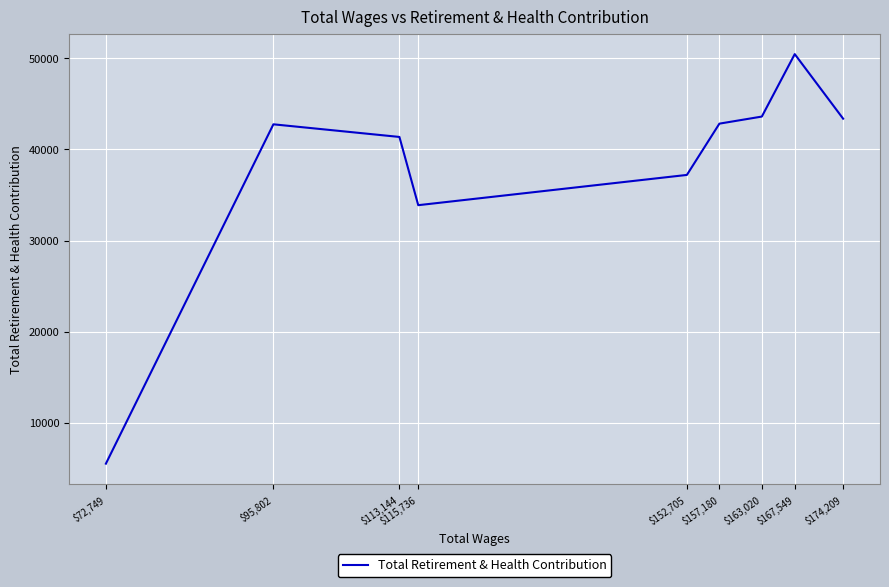

Rank the categories by value from highest to lowest.

$167,549, $163,020, $174,209, $157,180, $95,802, $113,144, $152,705, $115,736, $72,749